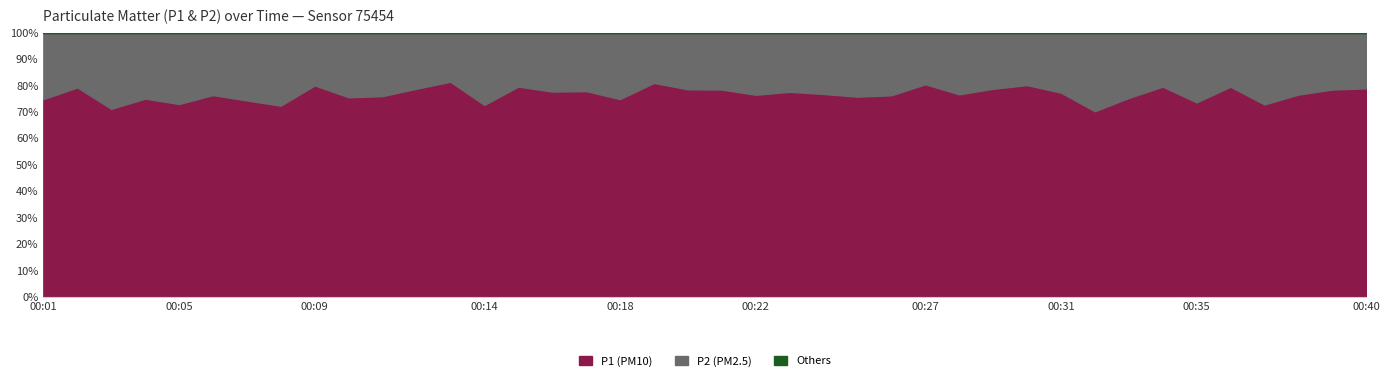

Reading left to right, list all the values displayed in this chart.

P1: 00:01=4.1	00:02=6.8	00:03=4.1	00:04=5.4	00:05=4.3	00:06=6.1	00:07=5.9	00:08=5.1	00:09=5.8	00:10=5.2	00:11=5.8	00:12=7.0	00:13=6.8	00:14=5.3	00:15=6.5	00:16=4.8	00:17=5.2	00:18=5.3	00:19=7.7	00:20=5.8	00:21=5.8	00:22=5.2	00:23=5.9	00:24=5.8	00:25=5.4	00:26=5.3	00:27=7.4	00:28=5.2	00:29=5.5	00:30=6.5	00:31=6.2	00:32=3.4	00:33=3.8	00:34=7.0	00:35=3.9	00:36=6.3	00:37=4.1	00:38=4.6	00:39=5.9	00:40=5.7
P2: 00:01=1.4	00:02=1.8	00:03=1.6	00:04=1.8	00:05=1.6	00:06=1.9	00:07=2.0	00:08=1.9	00:09=1.4	00:10=1.7	00:11=1.8	00:12=1.9	00:13=1.6	00:14=2.0	00:15=1.7	00:16=1.4	00:17=1.5	00:18=1.8	00:19=1.8	00:20=1.6	00:21=1.6	00:22=1.6	00:23=1.7	00:24=1.8	00:25=1.7	00:26=1.6	00:27=1.8	00:28=1.6	00:29=1.5	00:30=1.6	00:31=1.8	00:32=1.4	00:33=1.2	00:34=1.8	00:35=1.4	00:36=1.6	00:37=1.5	00:38=1.4	00:39=1.6	00:40=1.5